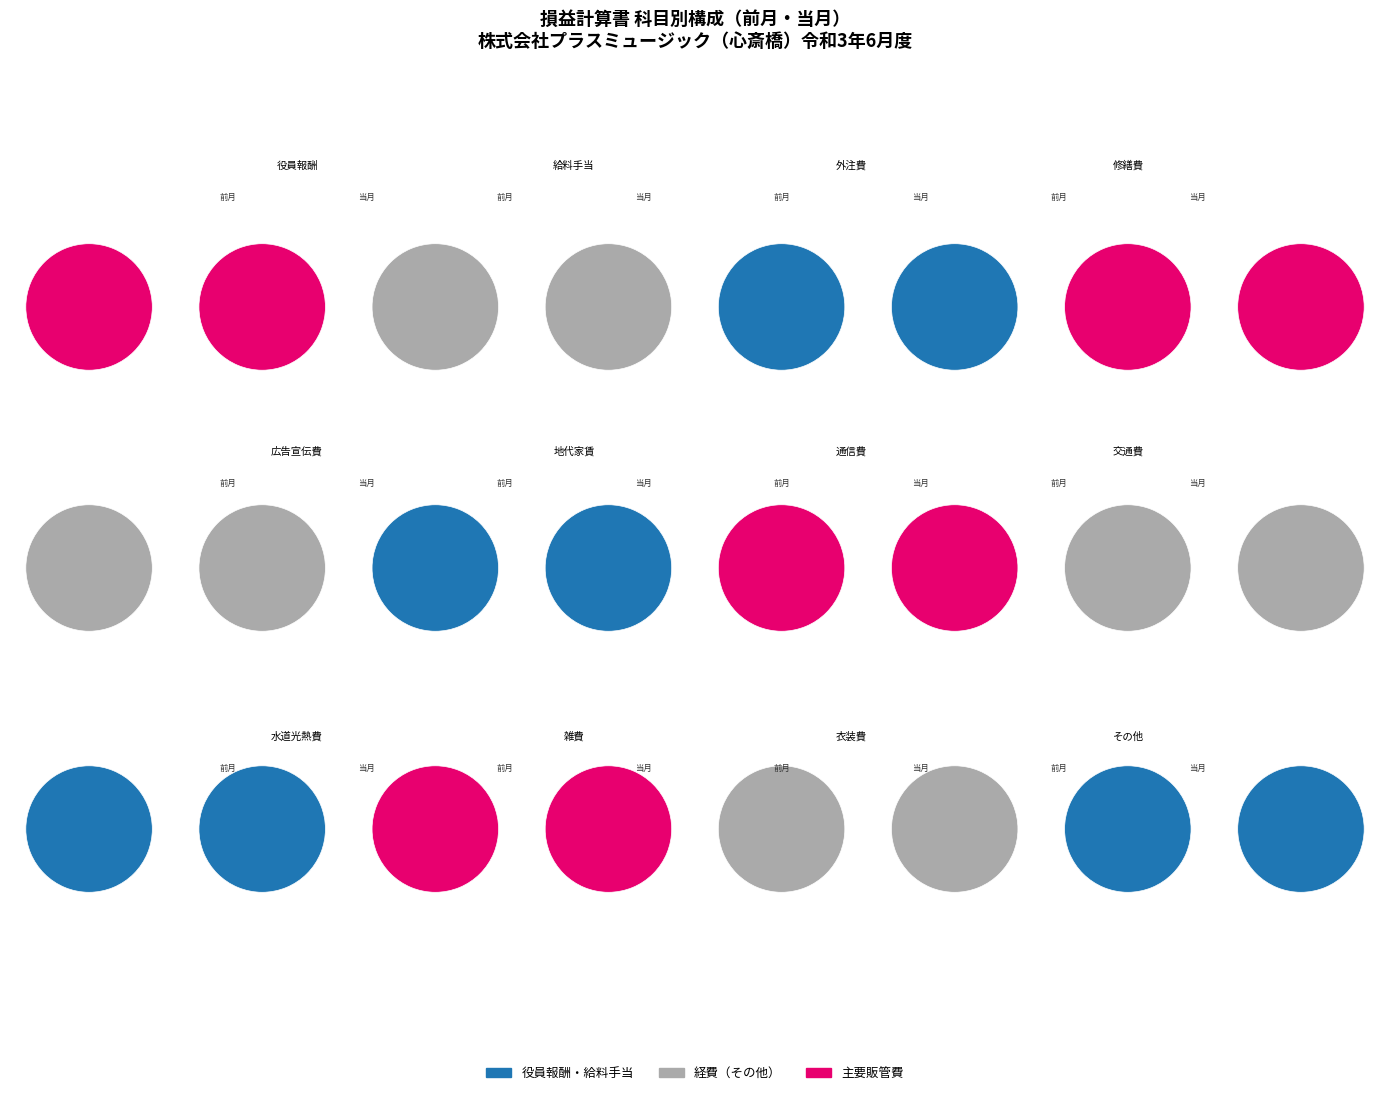

Does その他 represent more than half of the total?

Yes